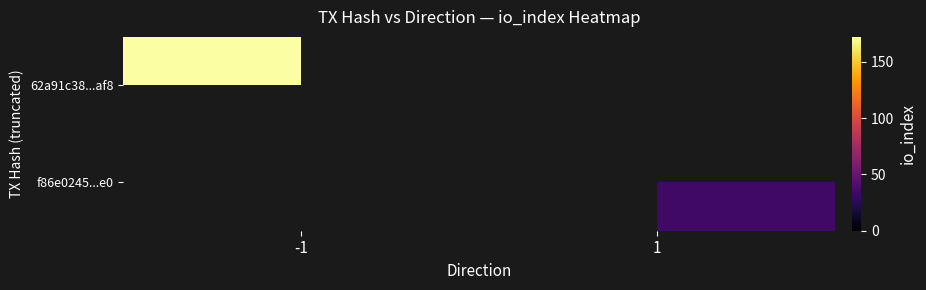

Rank the series by their maximum value, from lowest to highest.

62a91c38...af8, f86e0245...e0